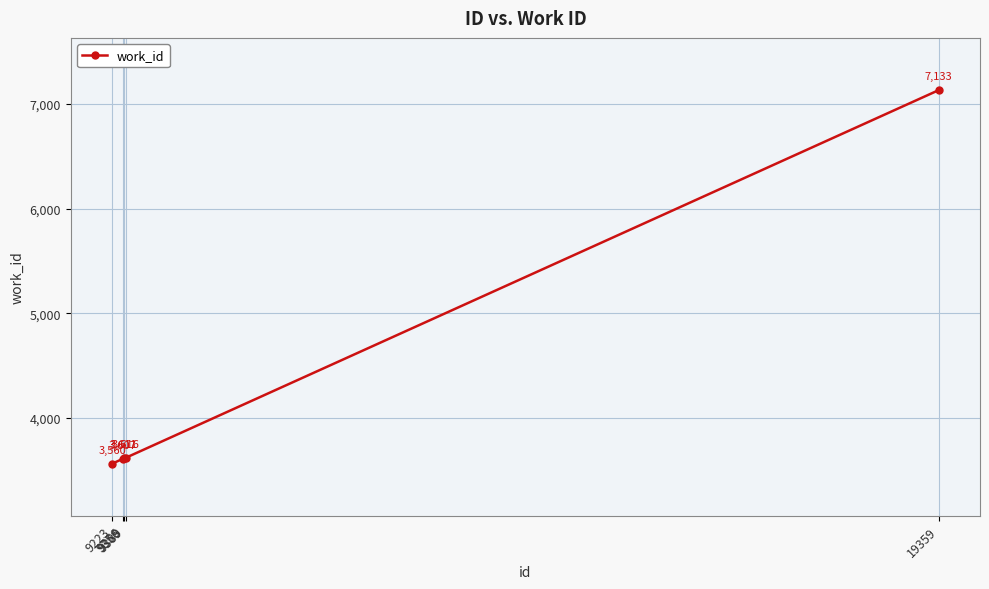

Between 9356 and 19359, which is larger?

19359